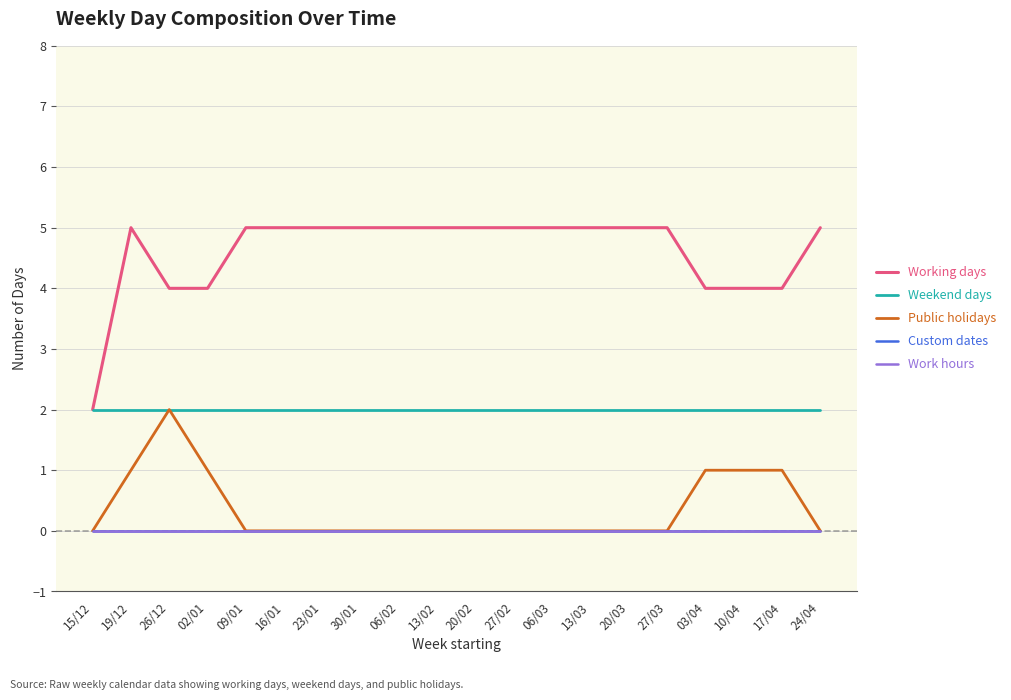

At how many categories does at least one series exceed 4?

14